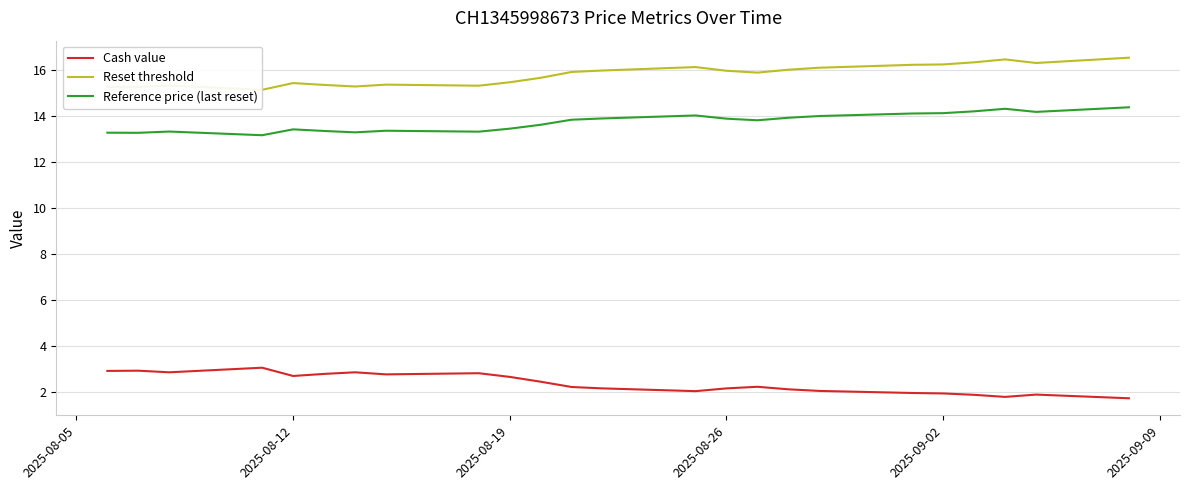

Rank the series by their average value, from highest to lowest.

Reset threshold, Reference price (last reset), Cash value